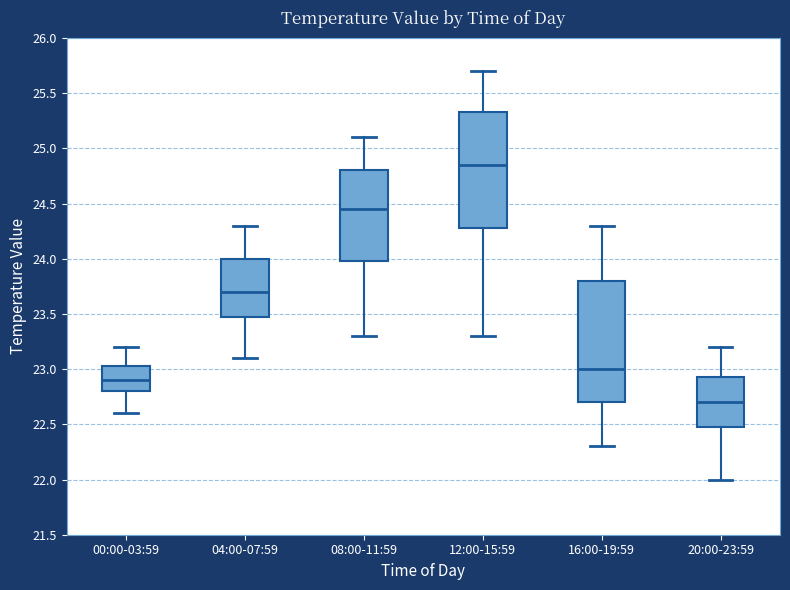

Comparing the boxes themselves (not the whiskers), which one is the tallest?

16:00-19:59